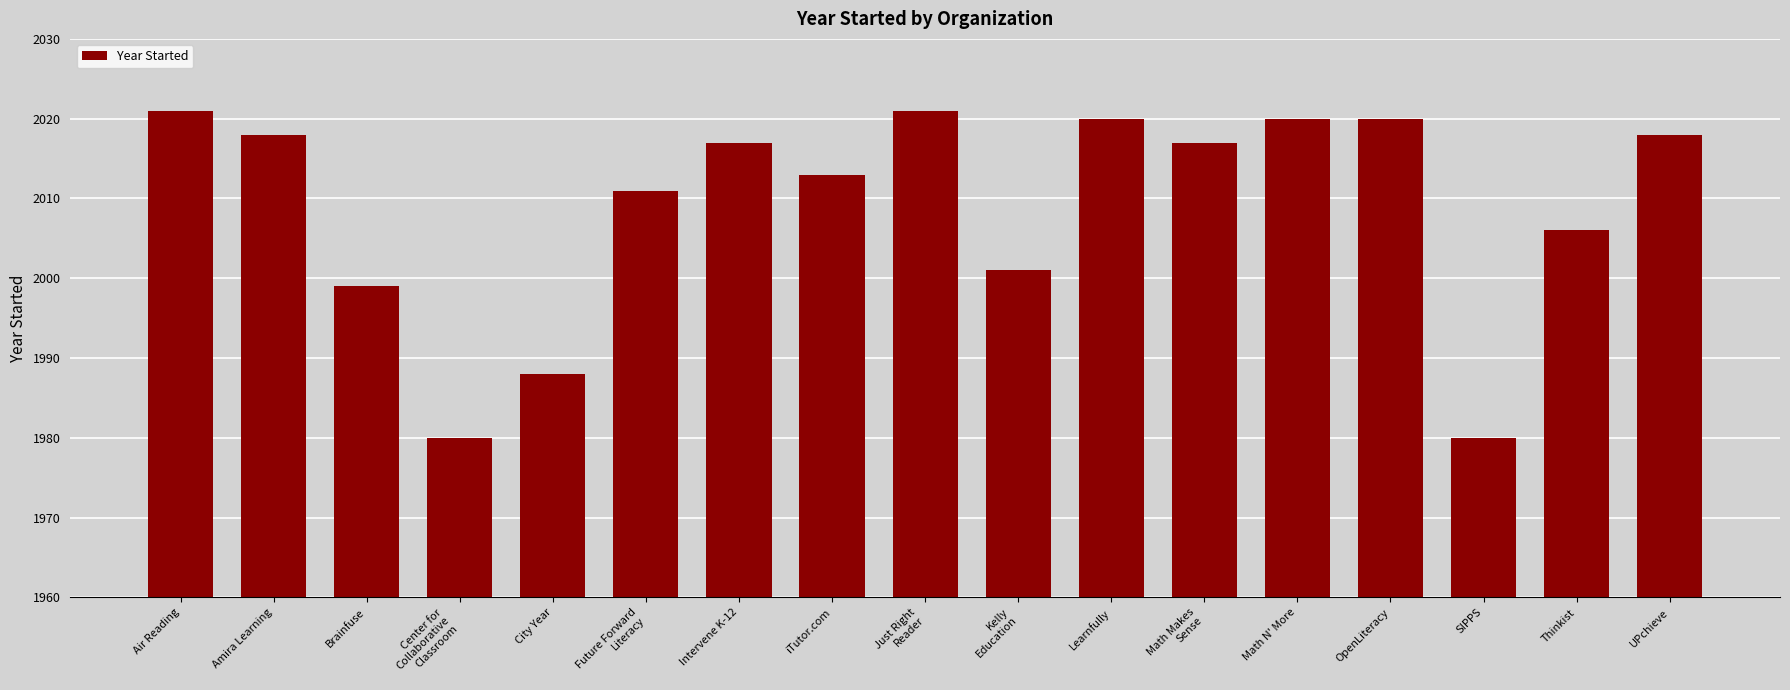

What is the smallest value displayed?

1980